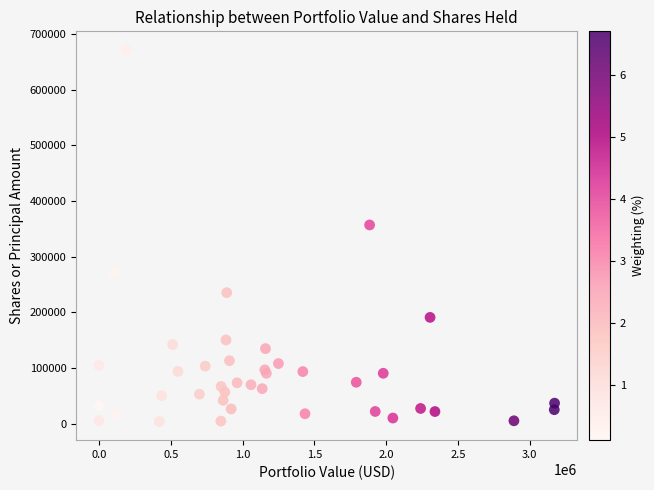

What Y value in the scatter plot is closest to 337667?

357059